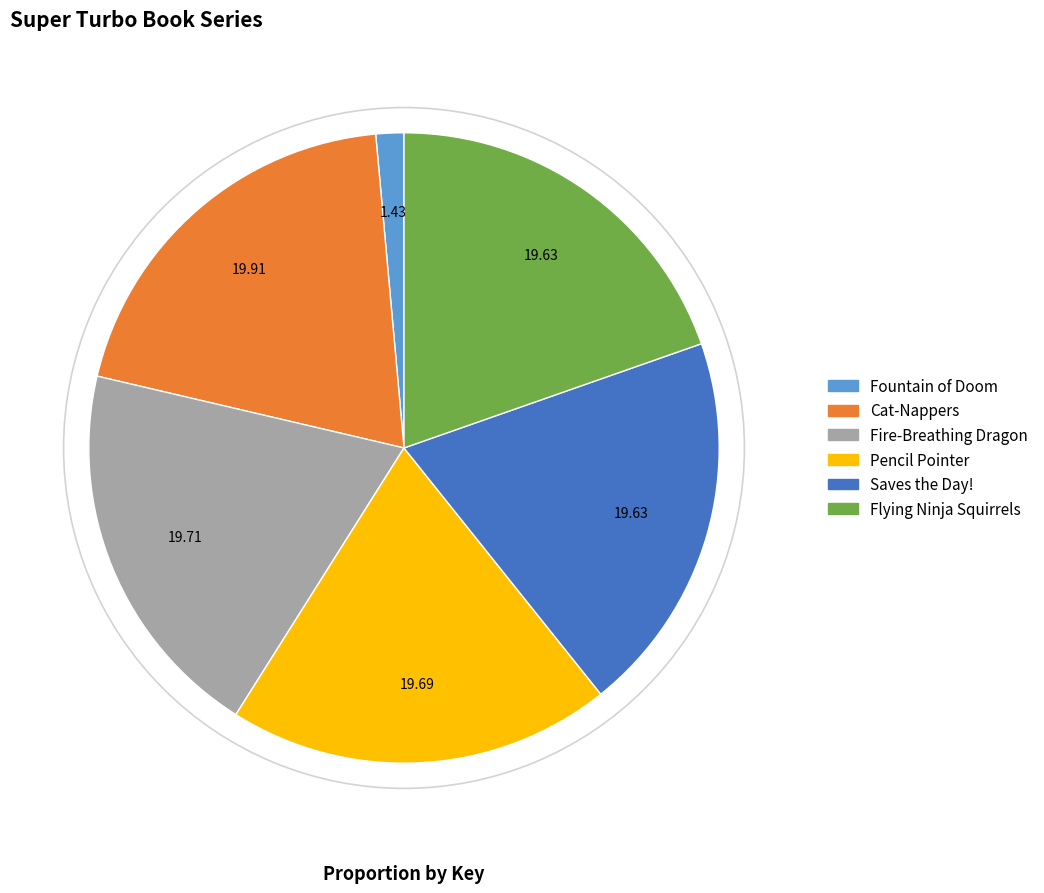

Does any single category account for the majority?

No